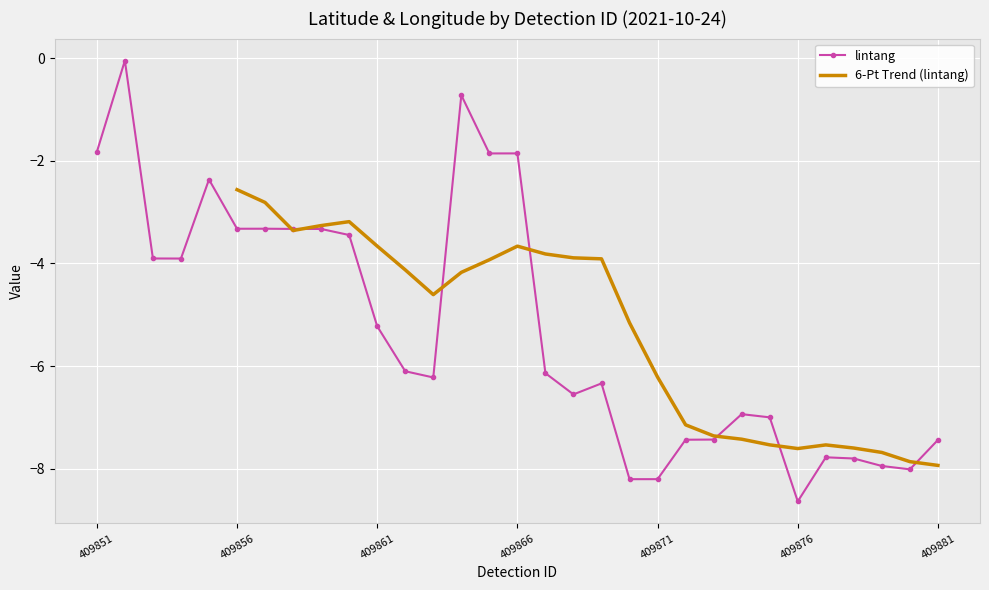

List the labels in order of value, largest first.

409852, 409864, 409851, 409866, 409865, 409855, 409857, 409856, 409858, 409859, 409860, 409853, 409854, 409861, 409862, 409867, 409863, 409869, 409868, 409874, 409875, 409873, 409872, 409881, 409877, 409878, 409879, 409880, 409871, 409870, 409876